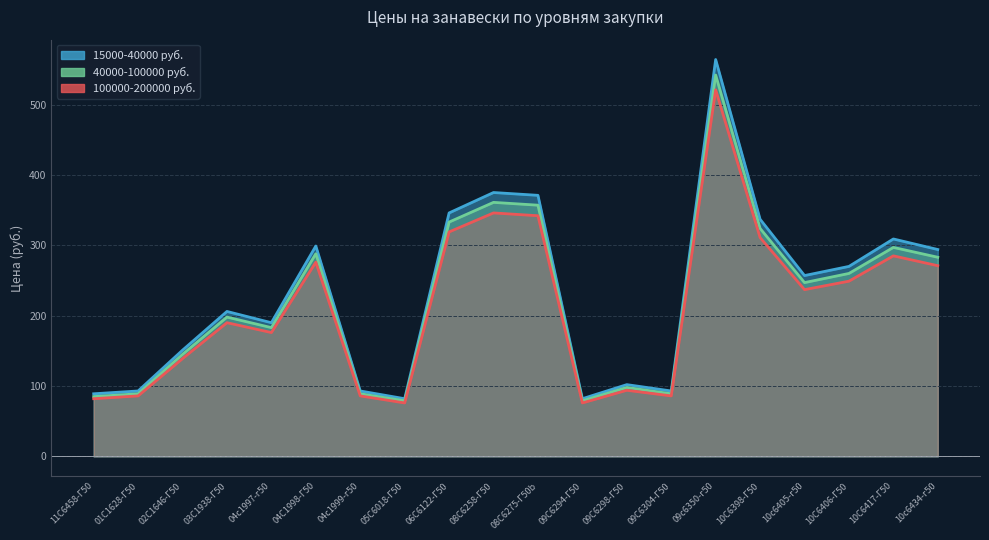

Reading left to right, list all the values displayed in this chart.

15000-40000 руб.: 11С6458-Г50=89	01С1628-Г50=93	02С1646-Г50=151	03С1938-Г50=206	04с1997-г50=190	04С1998-Г50=299	04с1999-г50=93	05С6018-Г50=82	06С6122-Г50=346	08С6258-Г50=375	08С6275-Г50b=371	09С6294-Г50=82	09С6298-Г50=102	09С6304-Г50=93	09с6350-г50=564	10С6398-Г50=337	10c6405-г50=257	10С6406-Г50=270	10С6417-Г50=309	10c6434-г50=294
40000-100000 руб.: 11С6458-Г50=85	01С1628-Г50=89	02С1646-Г50=145	03С1938-Г50=198	04с1997-г50=183	04С1998-Г50=288	04с1999-г50=89	05С6018-Г50=79	06С6122-Г50=333	08С6258-Г50=361	08С6275-Г50b=357	09С6294-Г50=79	09С6298-Г50=98	09С6304-Г50=89	09с6350-г50=542	10С6398-Г50=324	10c6405-г50=247	10С6406-Г50=260	10С6417-Г50=297	10c6434-г50=283
100000-200000 руб.: 11С6458-Г50=82	01С1628-Г50=86	02С1646-Г50=139	03С1938-Г50=190	04с1997-г50=176	04С1998-Г50=276	04с1999-г50=86	05С6018-Г50=76	06С6122-Г50=319	08С6258-Г50=346	08С6275-Г50b=342	09С6294-Г50=76	09С6298-Г50=94	09С6304-Г50=86	09с6350-г50=521	10С6398-Г50=311	10c6405-г50=237	10С6406-Г50=249	10С6417-Г50=285	10c6434-г50=271